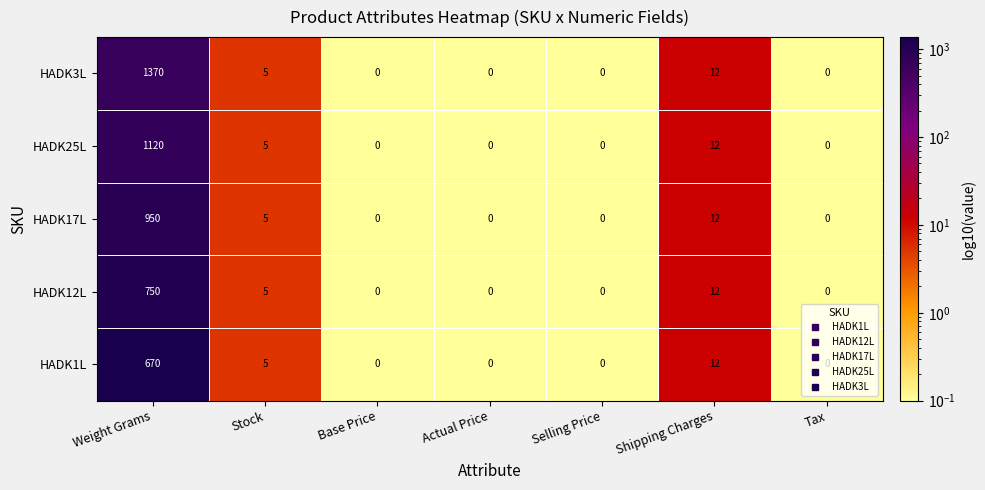

True or false: HADK12L has a value of 341 at Base Price.

False